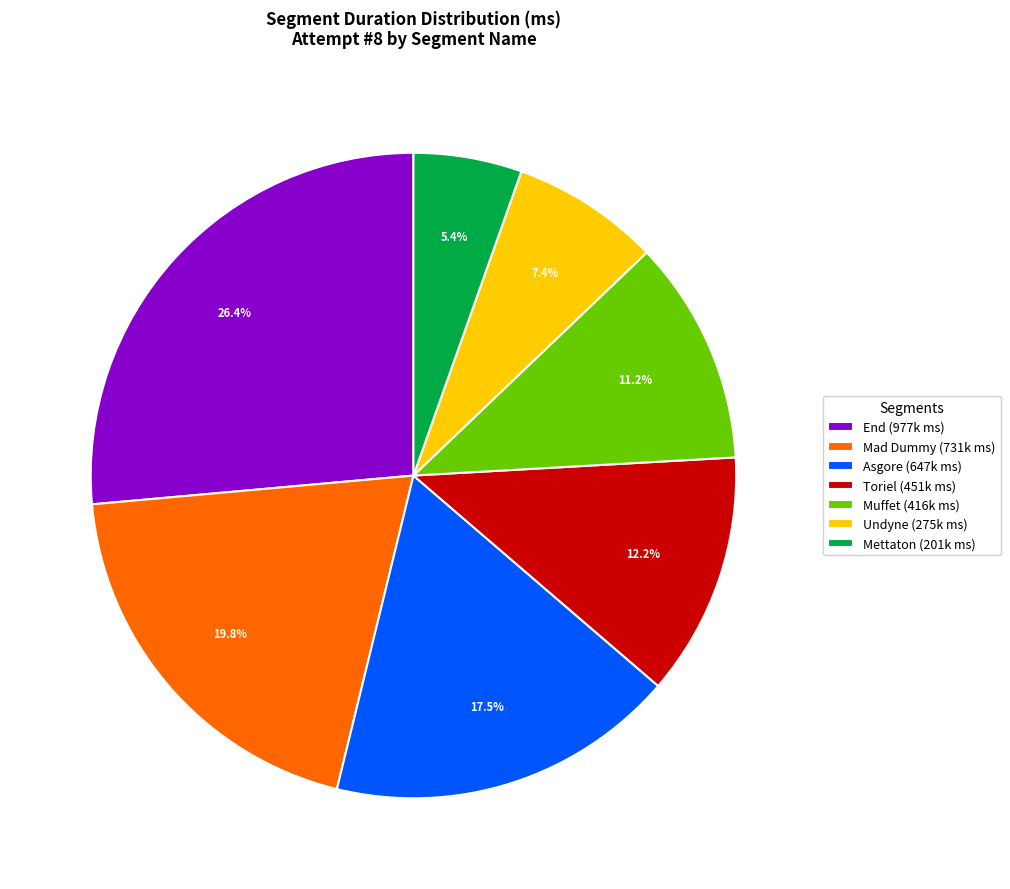

Which has a higher value, Mettaton (201k ms) or Toriel (451k ms)?

Toriel (451k ms)